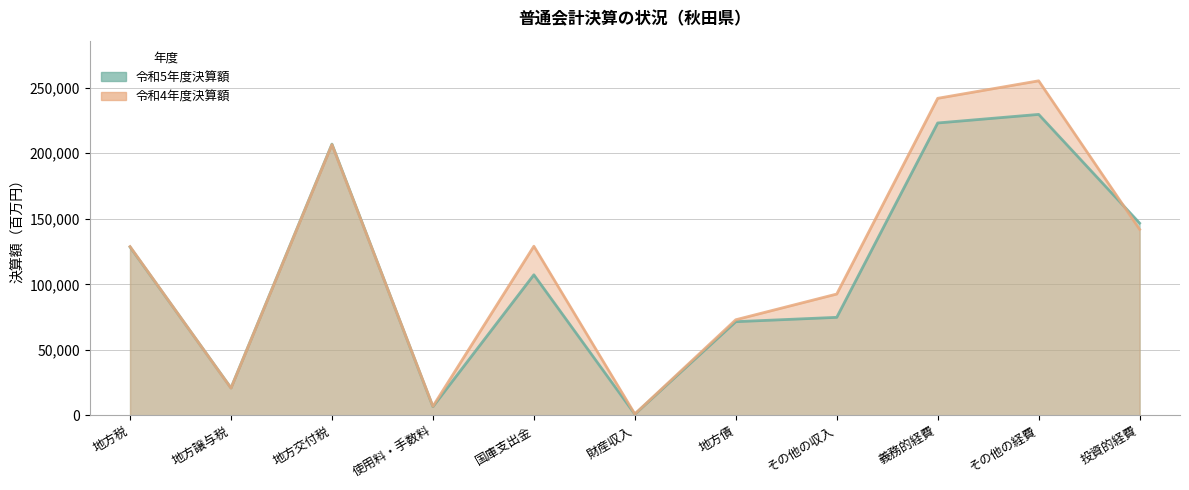

Which label corresponds to the largest value in the chart?

その他の経費